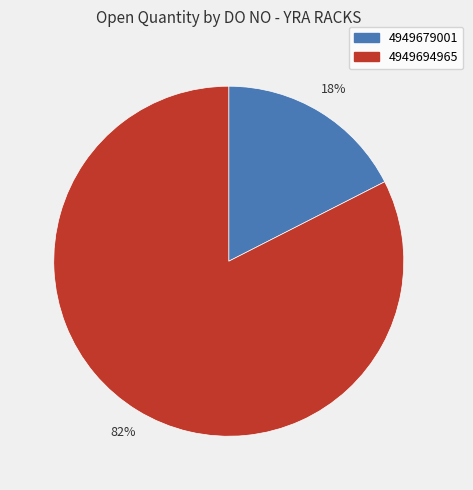

What is the smallest slice in the pie chart?

4949679001